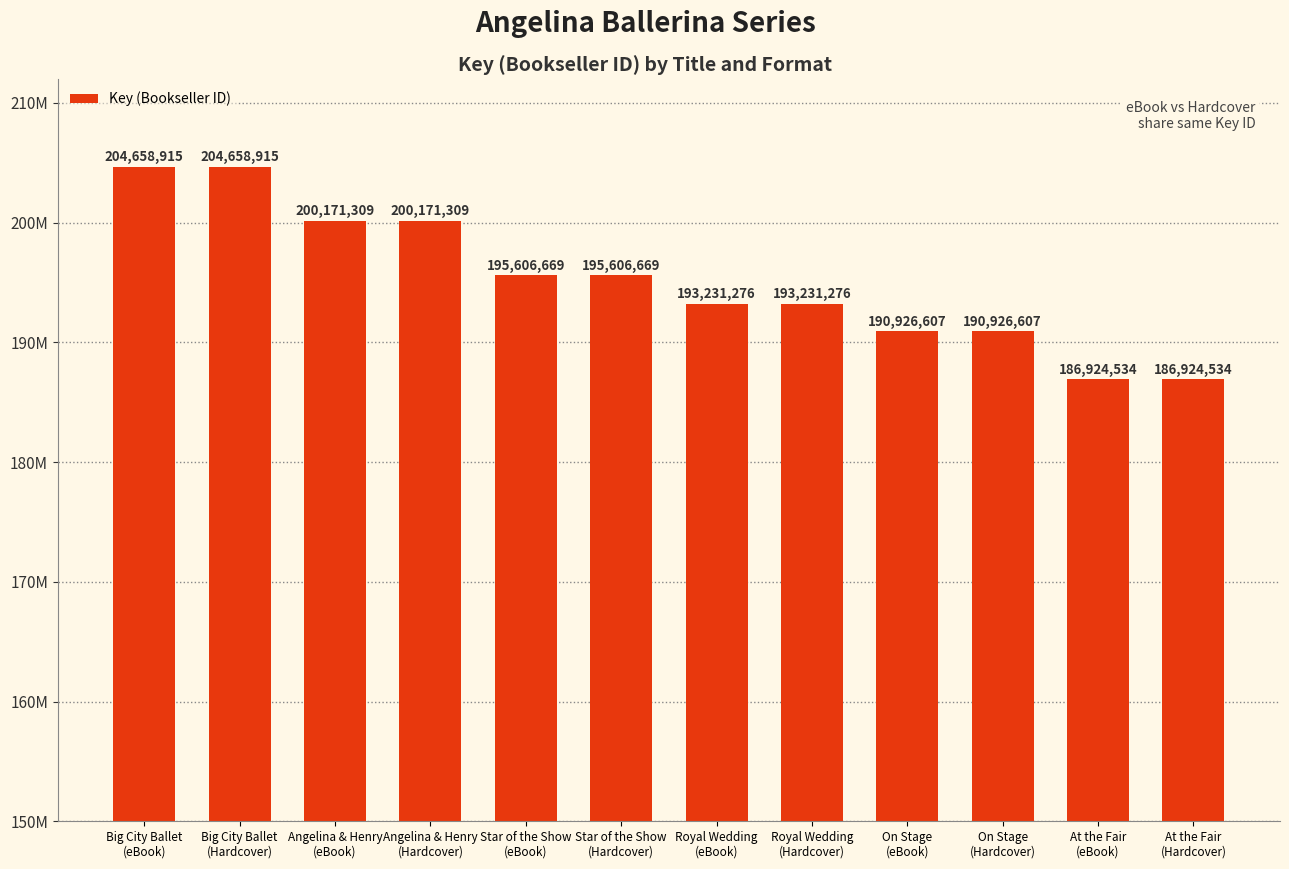

Does the chart contain any negative values?

No